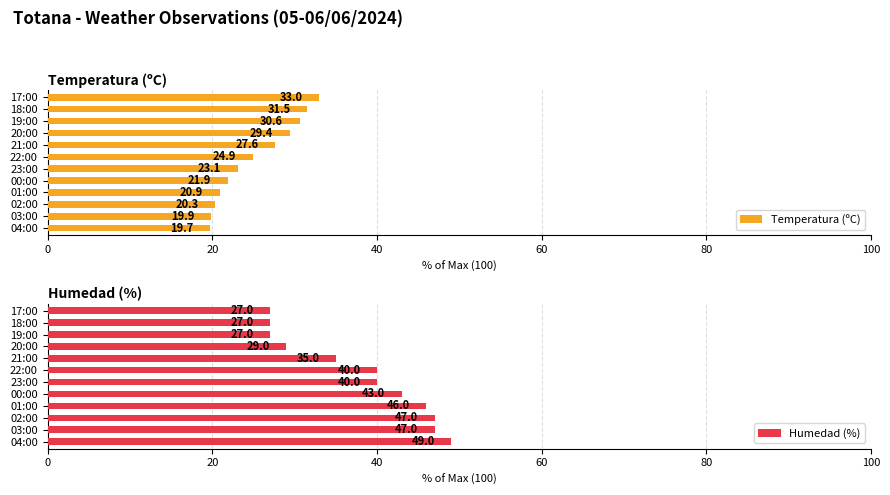

At how many categories does at least one series exceed 25?

12